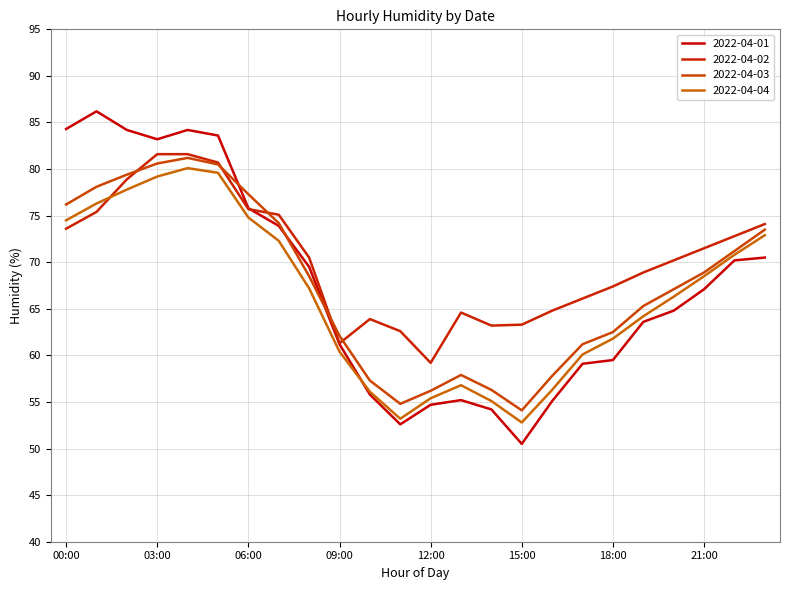

How many series are shown in this chart?

4